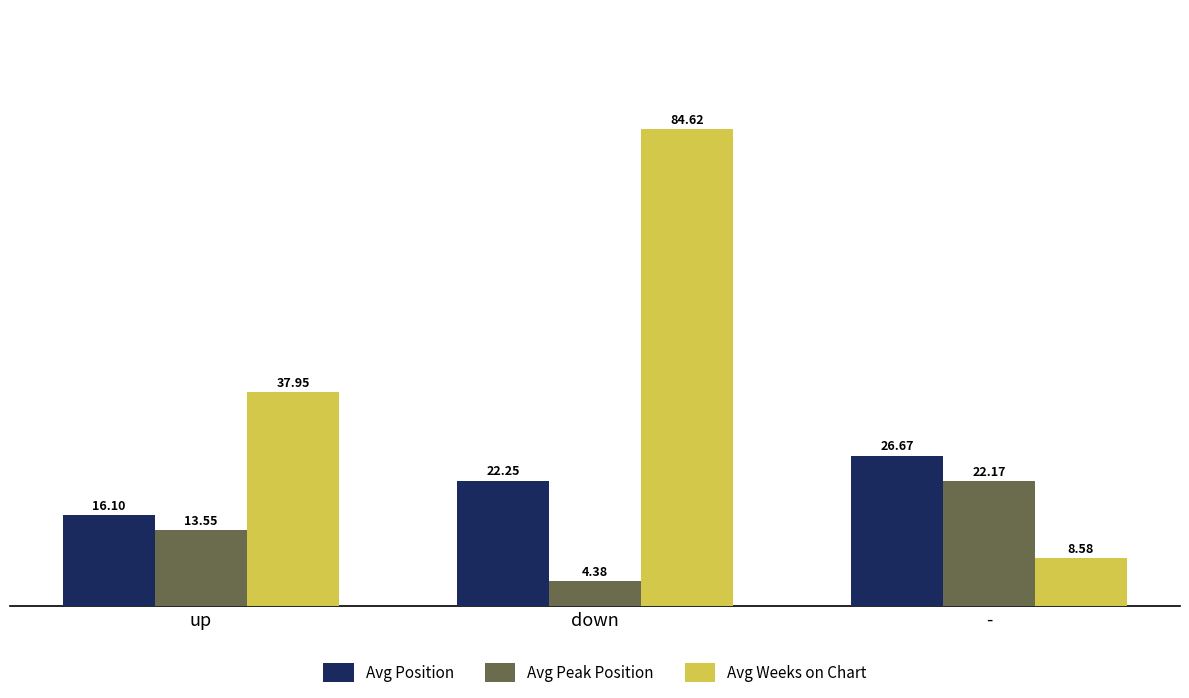

The Avg Weeks on Chart series shows 122.1 at down. True or false?

False